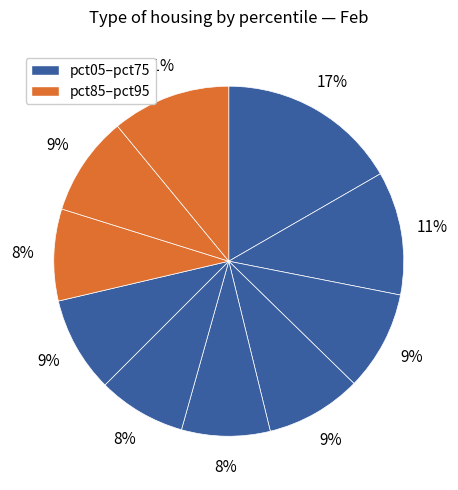

How many segments does this pie chart have?

10